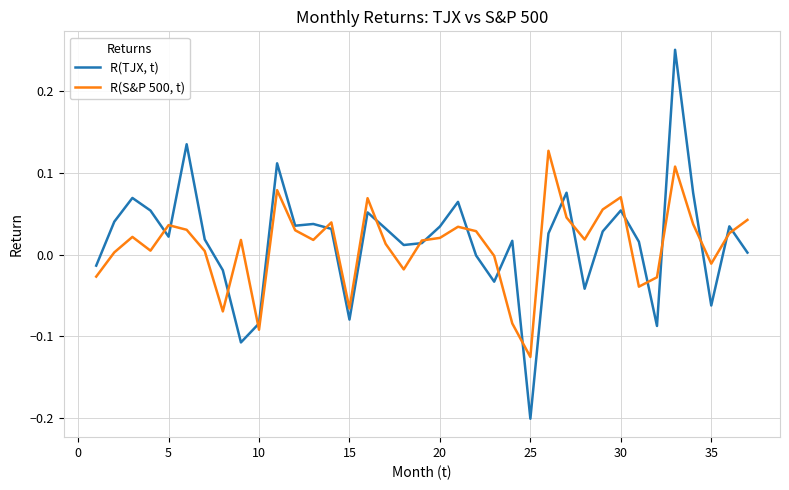

Which series has the largest range (max minus min)?

R(TJX, t)